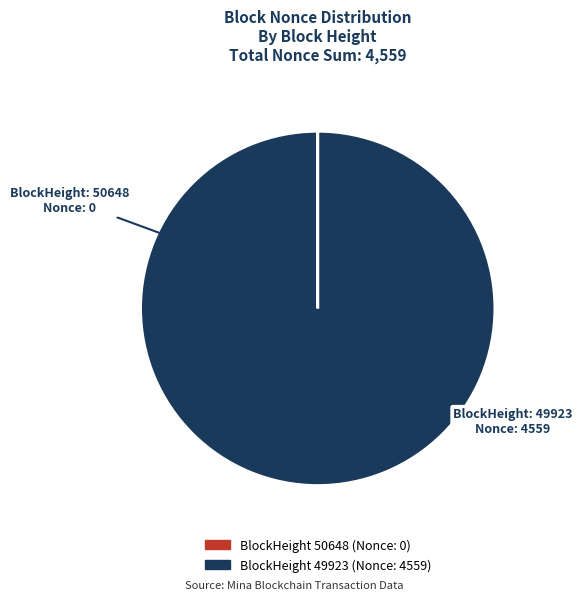

True or false: BlockHeight: 49923 accounts for 100% of the total.

True